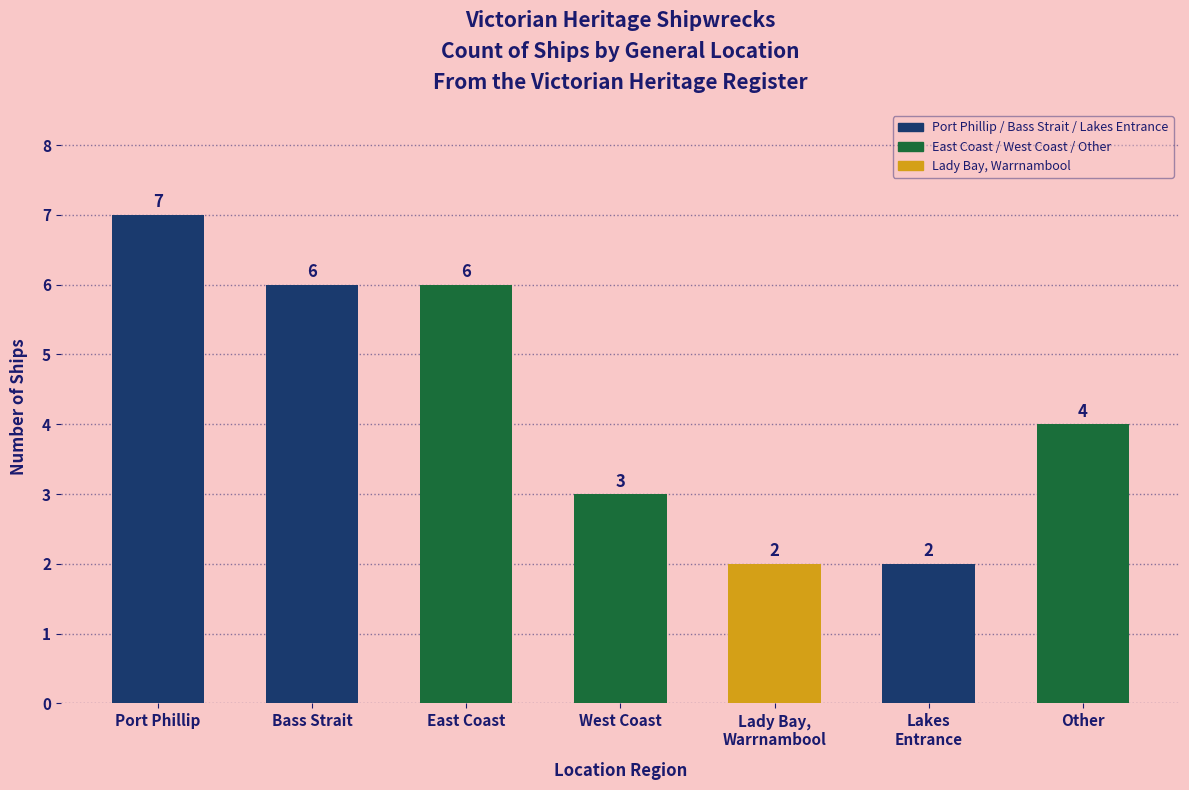

Reading left to right, list all the values displayed in this chart.

7	6	6	3	2	2	4